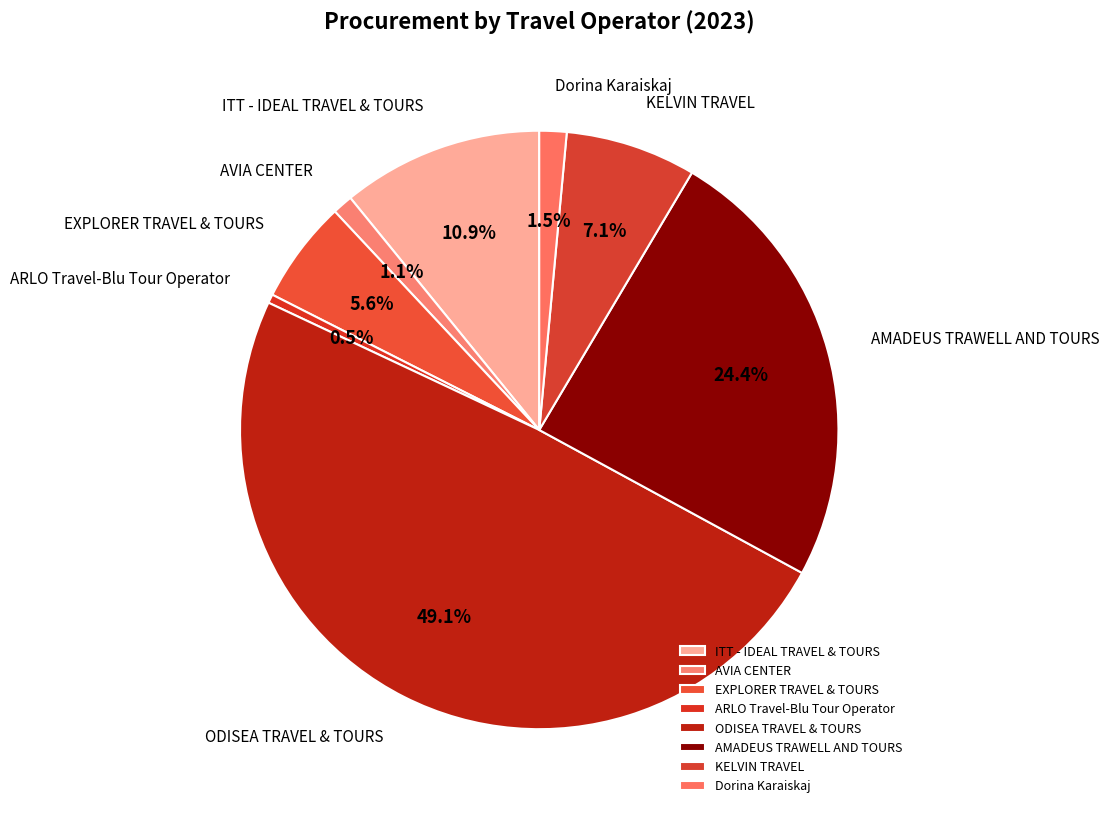

Between Dorina Karaiskaj and ARLO Travel-Blu Tour Operator, which is larger?

Dorina Karaiskaj